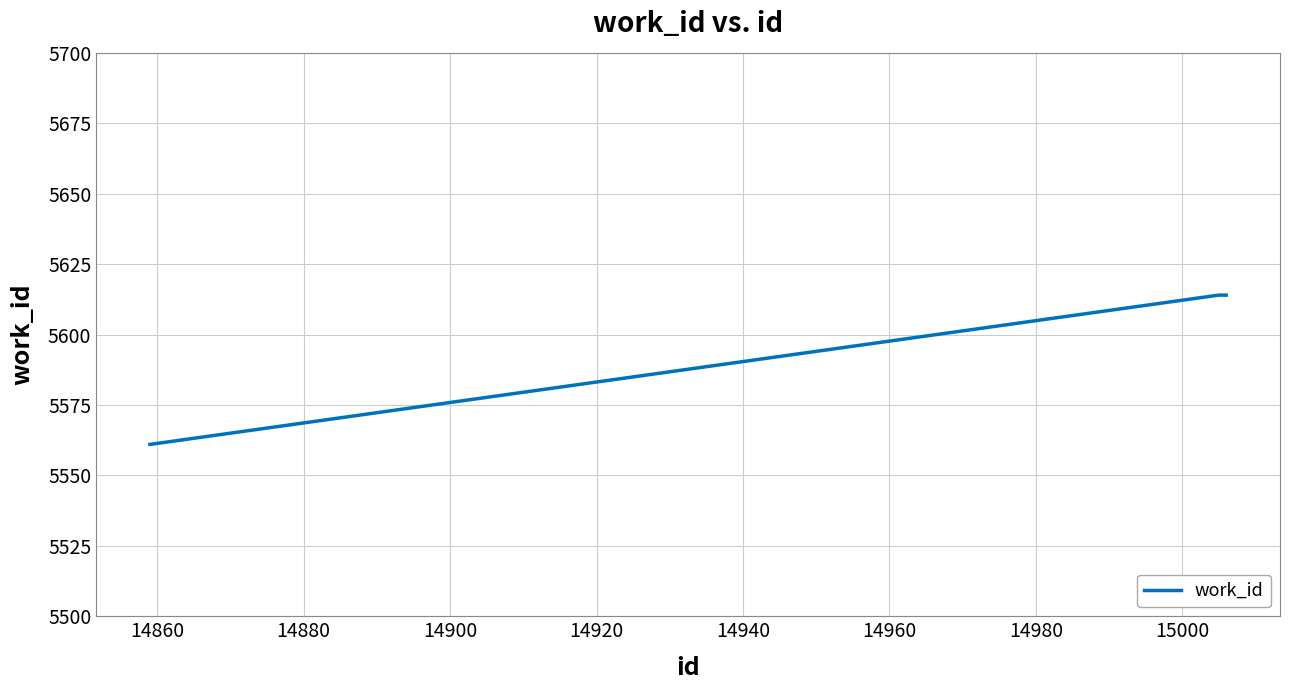

What is the smallest value displayed?

5561